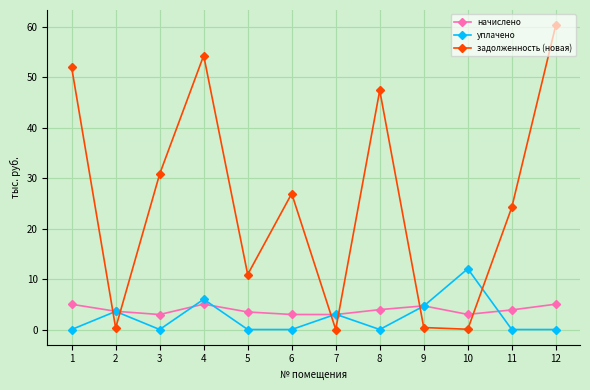

What is the value of the задолженность (новая) point at the 2nd from the left?

0.3